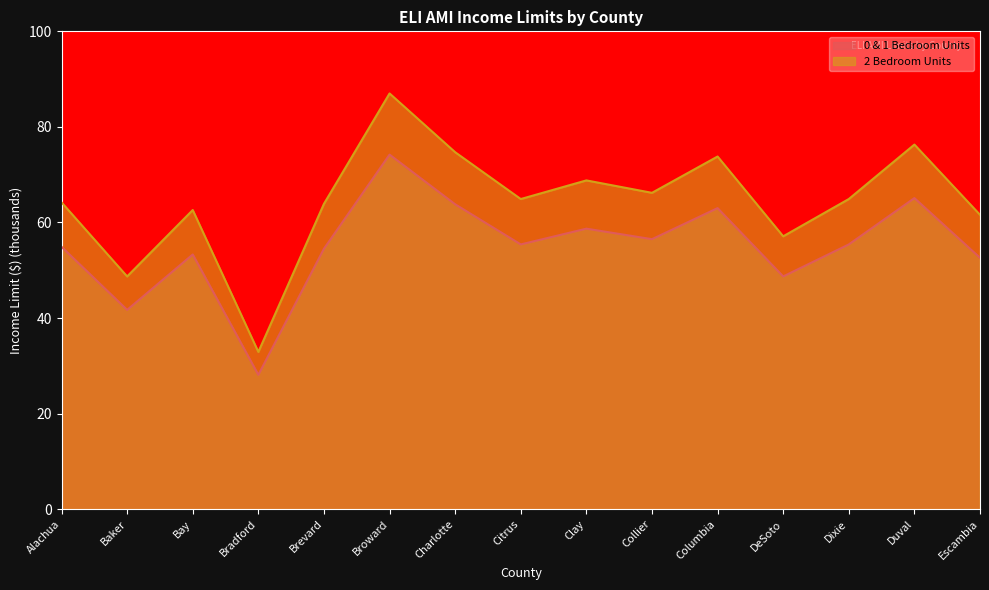

What is the difference between the 0 & 1 Bedroom Units values at DeSoto and Collier?

7.8